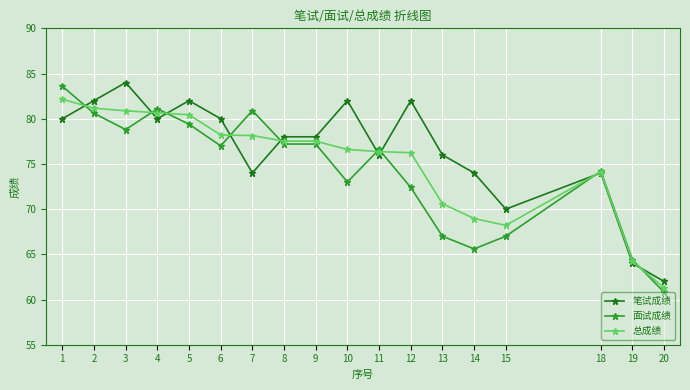

At which category does 笔试成绩 reach its first local peak?

3